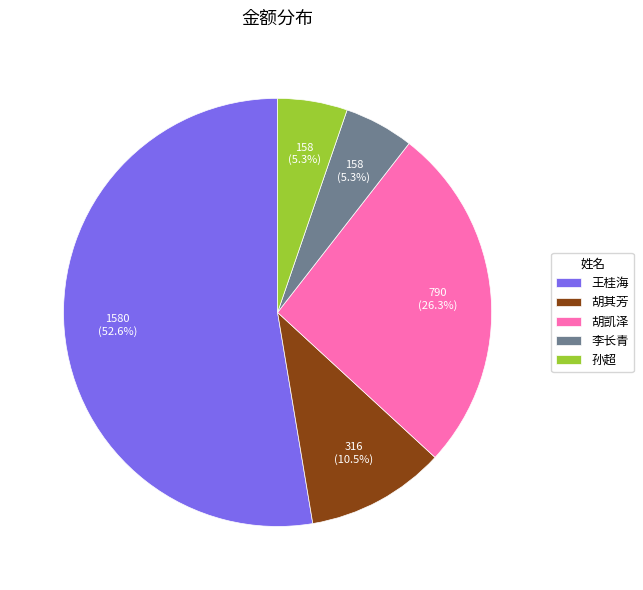

Between 李长青 and 胡其芳, which is larger?

胡其芳